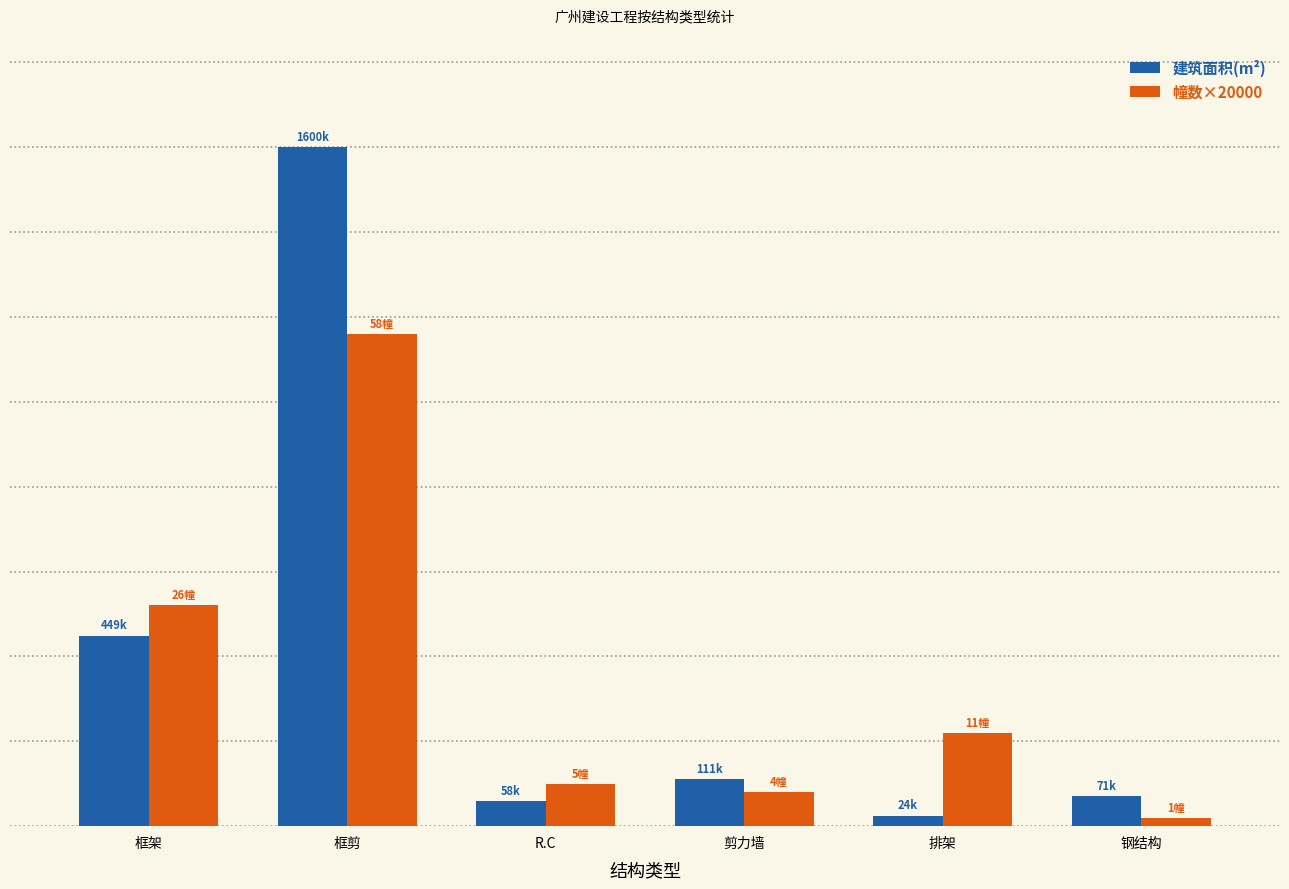

Are the bars horizontal?

No